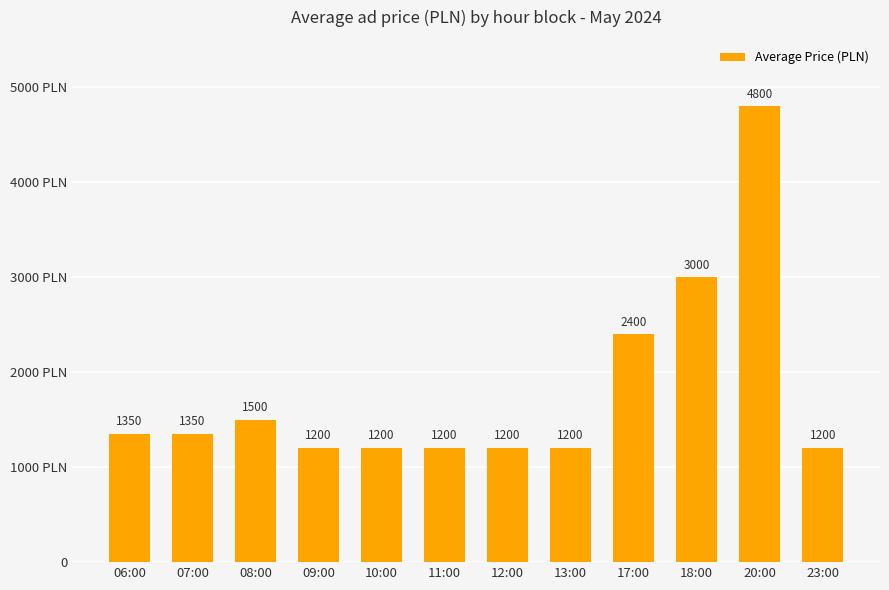

Reading right to left, transcribe all the data shown in this chart.

1200	4800	3000	2400	1200	1200	1200	1200	1200	1500	1350	1350